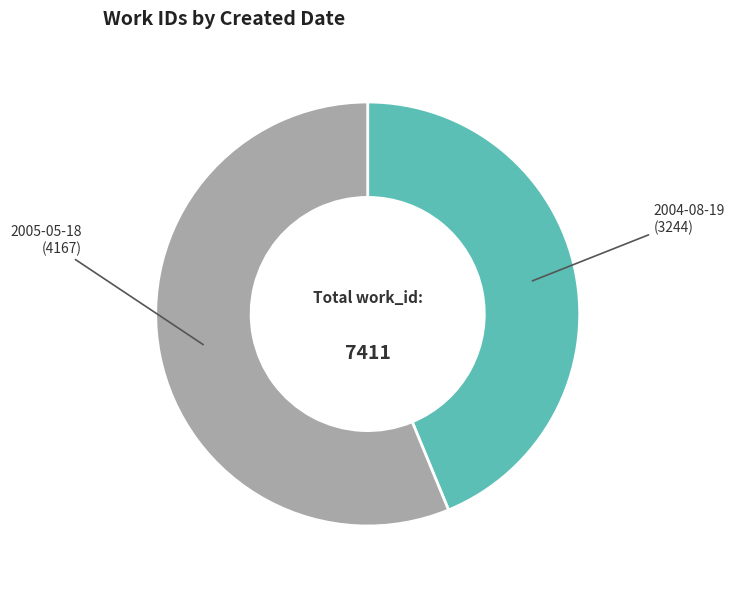

Which category has the biggest portion of the pie?

2005-05-18